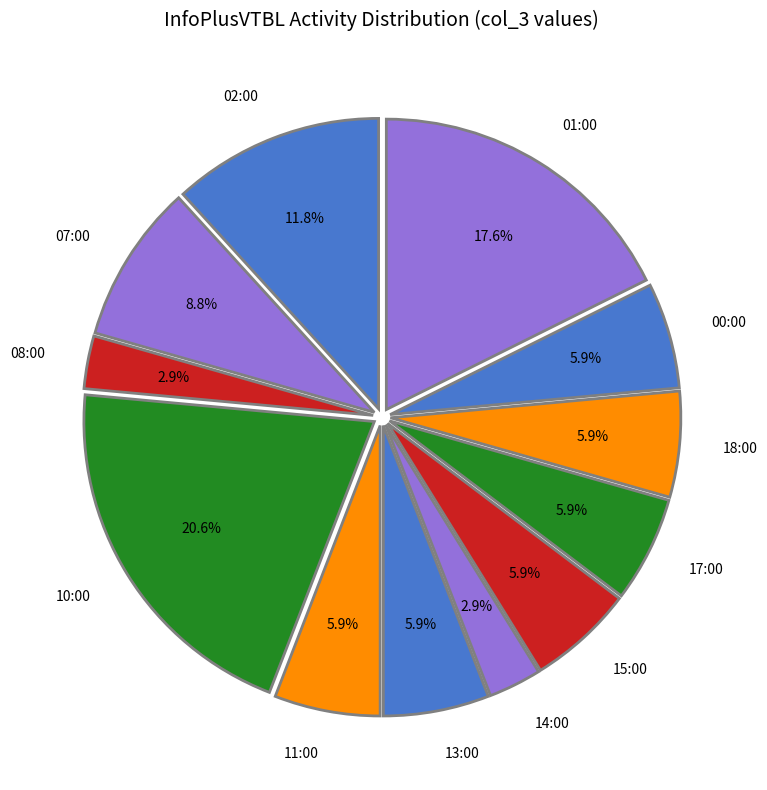

How many segments does this pie chart have?

12